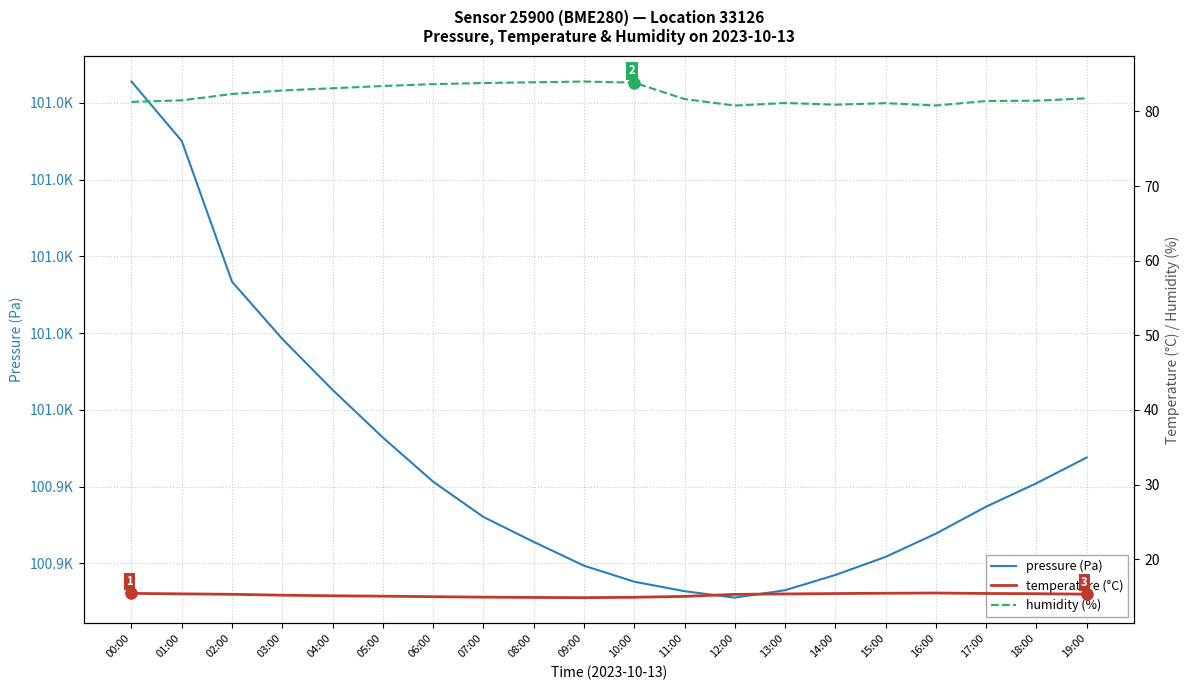

Reading left to right, list all the values displayed in this chart.

pressure (Pa): 101045.6	101030.1	100993.4	100978.5	100965.2	100952.8	100941.3	100932.1	100925.6	100919.4	100915.2	100912.8	100911.1	100913.0	100917.0	100921.7	100927.8	100934.8	100940.9	100947.6
temperature (°C): 15.4	15.4	15.3	15.2	15.1	15.1	15.0	14.9	14.9	14.8	14.9	15.0	15.3	15.3	15.4	15.4	15.5	15.4	15.4	15.3
humidity (%): 81.3	81.5	82.3	82.8	83.1	83.4	83.7	83.8	83.9	84.0	83.8	81.7	80.8	81.1	80.9	81.1	80.8	81.4	81.4	81.8